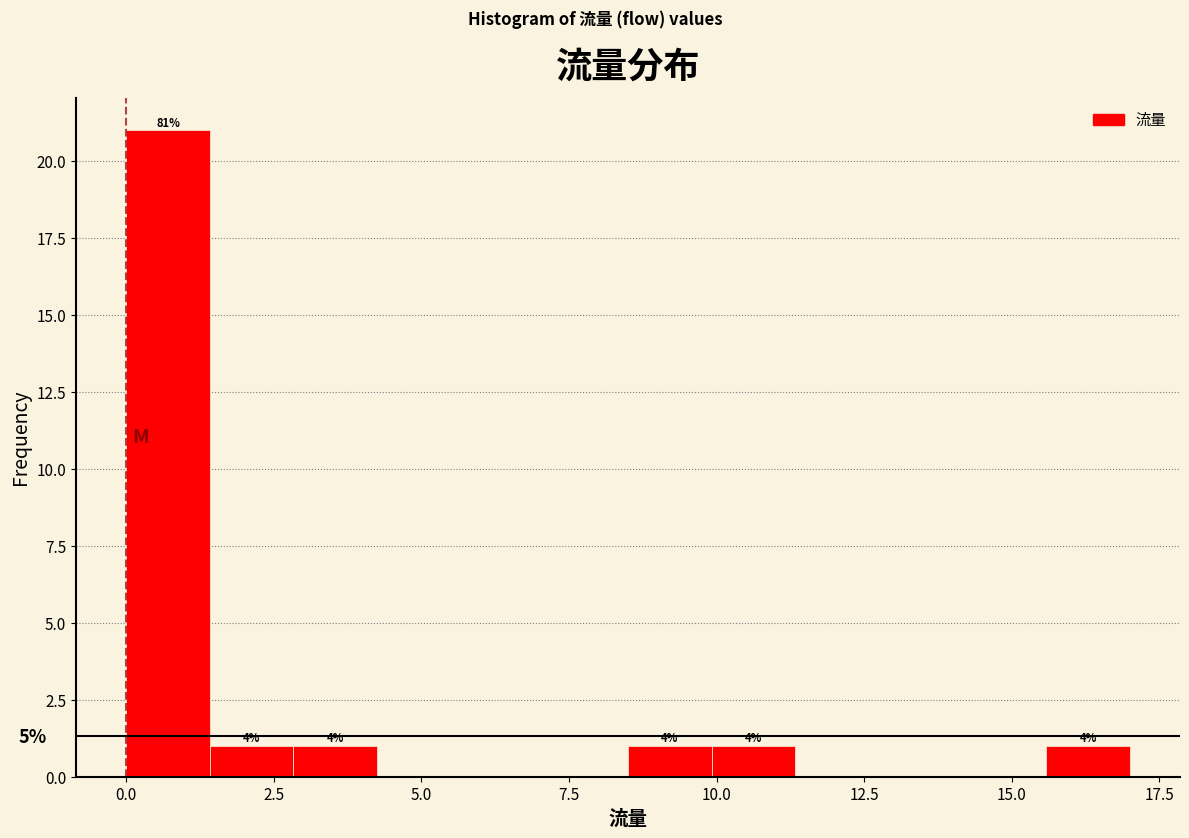

Around what value on the x-axis is the tallest bar? Give the approximate position of its centre, as read against the axis.

0.5